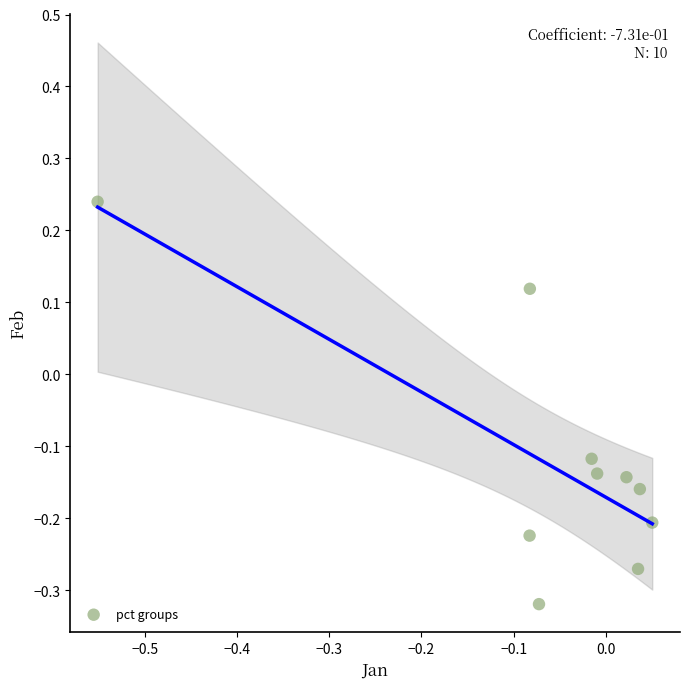

What is the range of Y values (max minus min)?

0.6